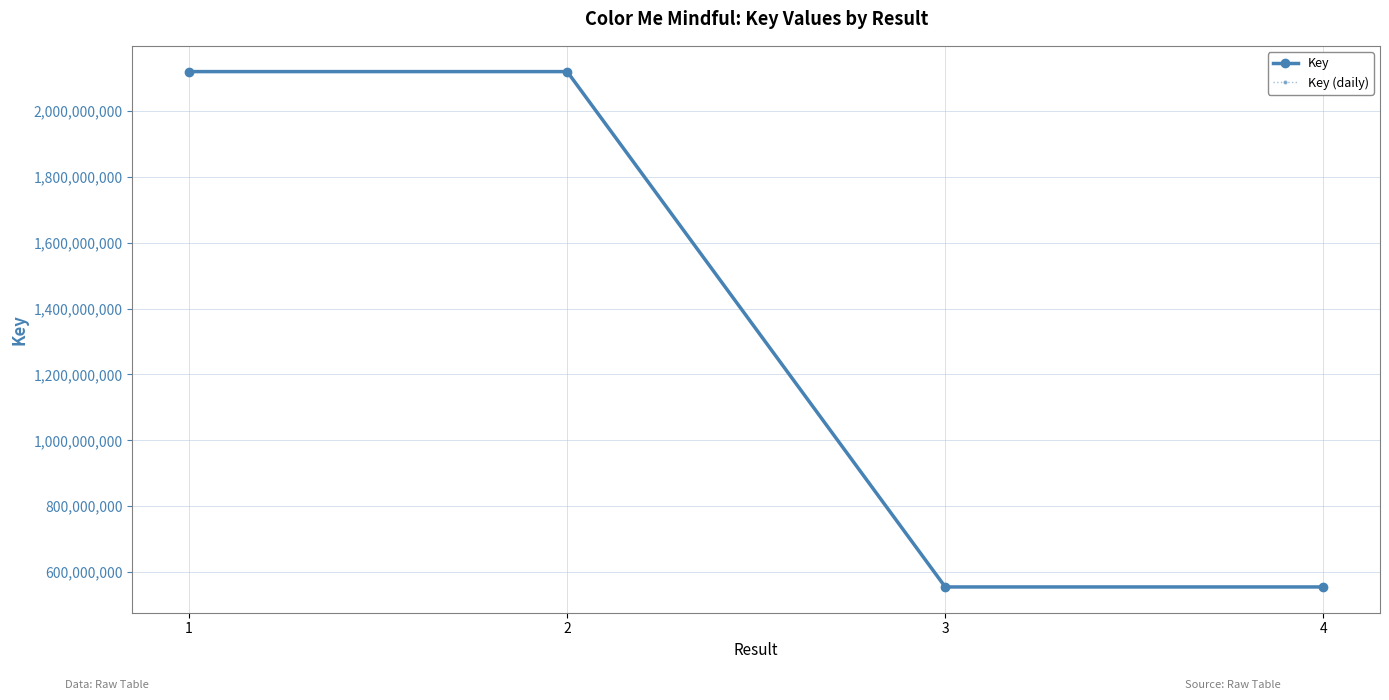

Does the chart have visible grid lines?

Yes